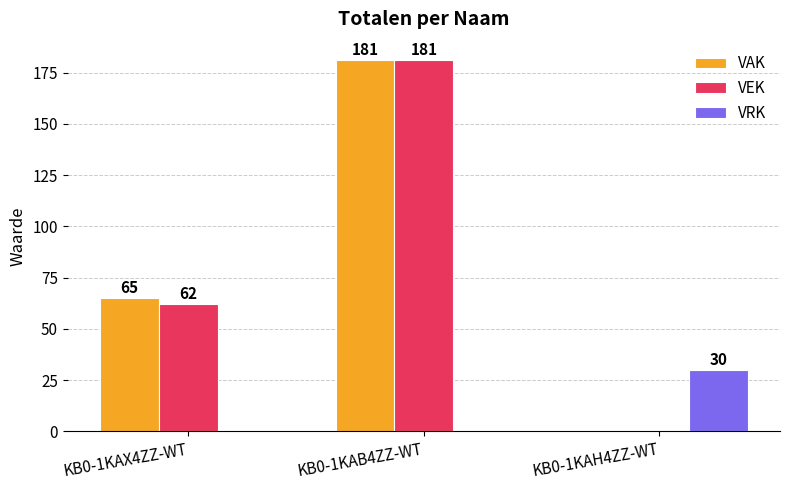

Reading left to right, transcribe all the data shown in this chart.

VAK: 65	181	0
VEK: 62	181	0
VRK: 0	0	30